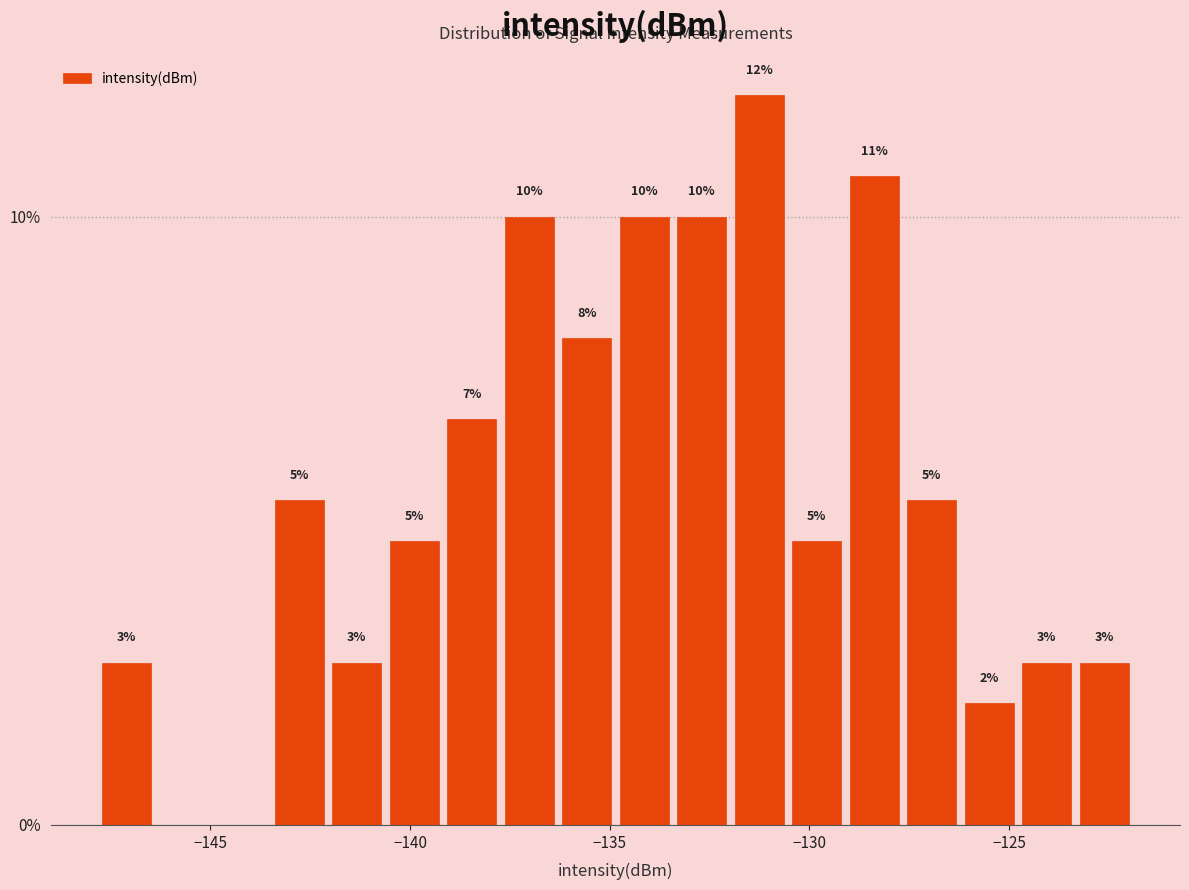

Around what value on the x-axis is the tallest bar? Give the approximate position of its centre, as read against the axis.

-131.5